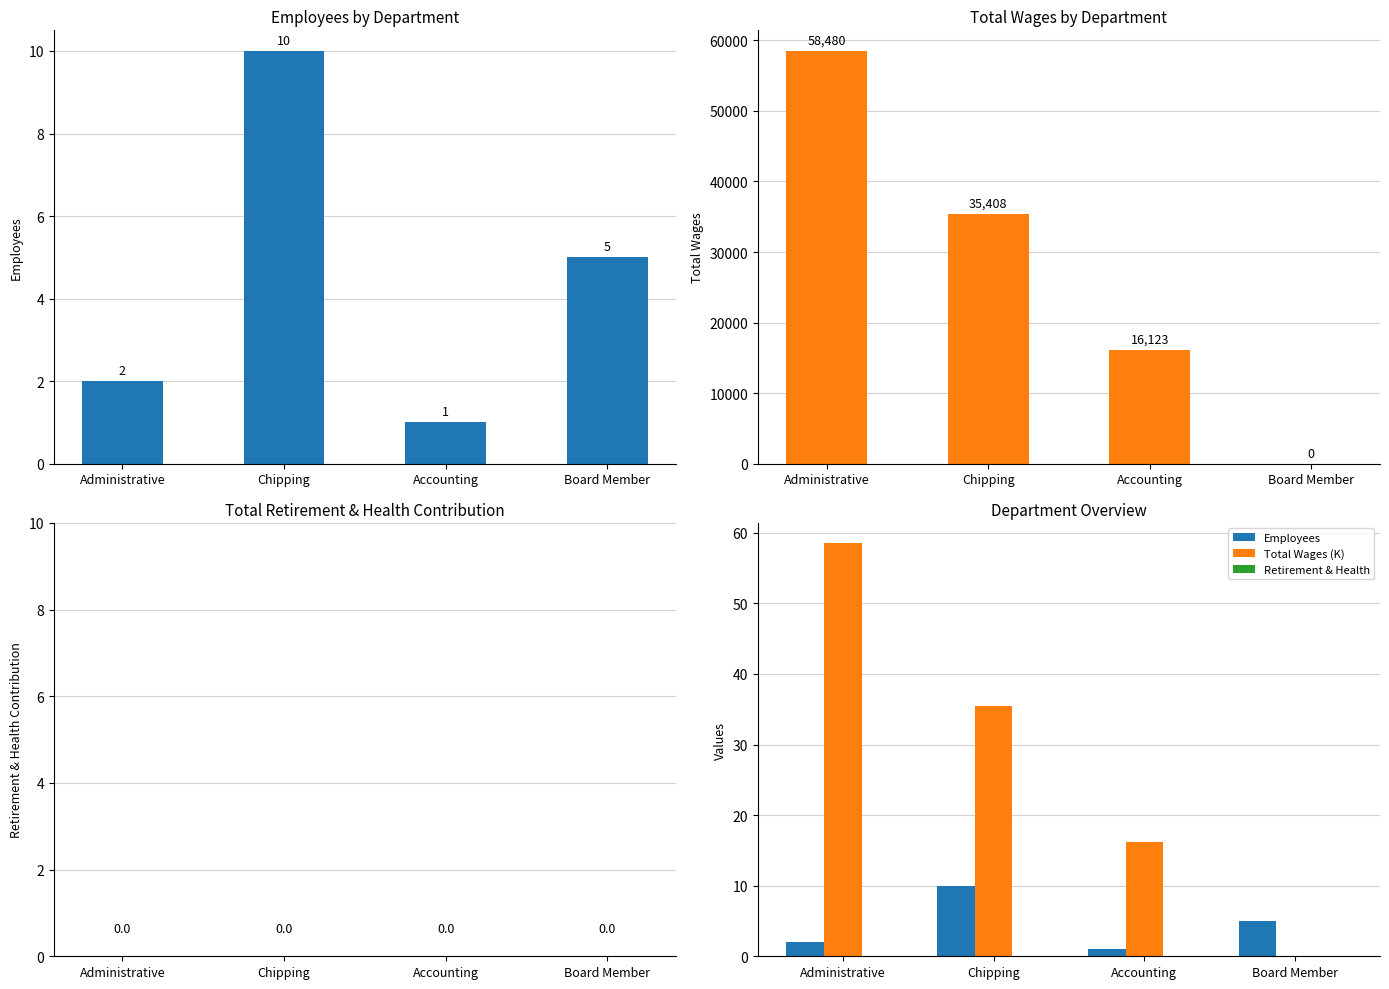

Which series has the largest total across all categories?

Total Wages